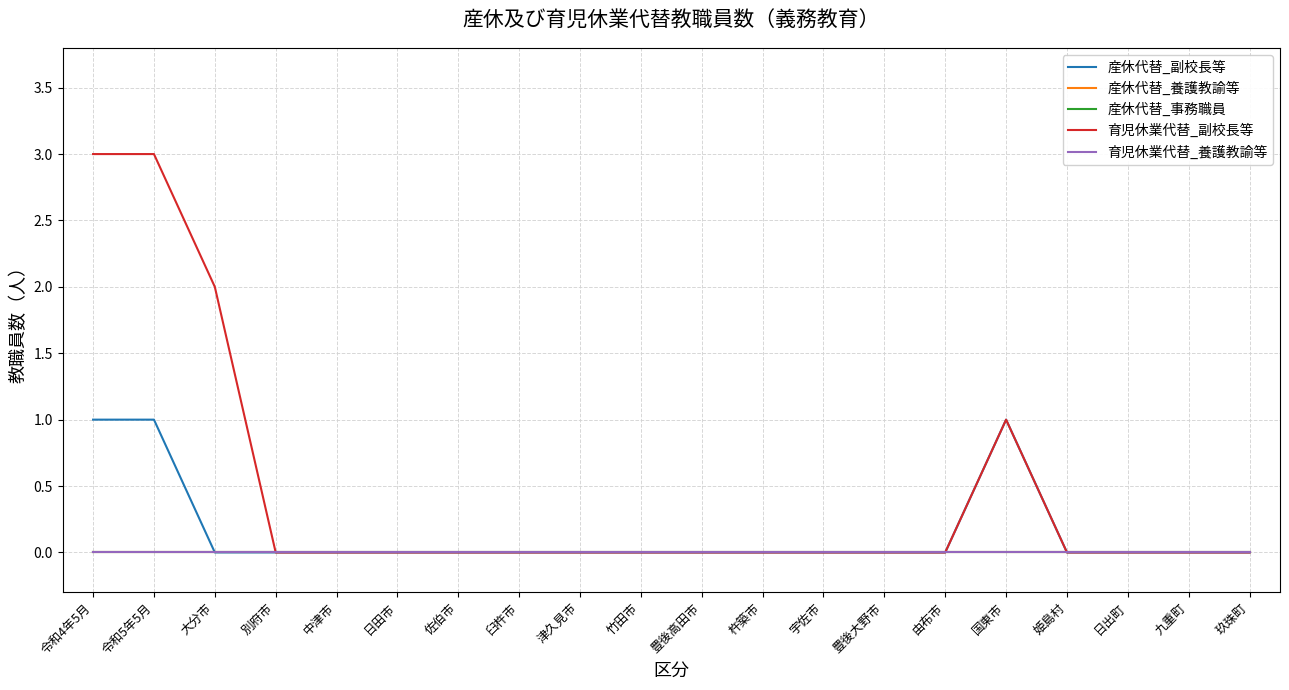

Does the chart display data point markers on the line(s)?

No